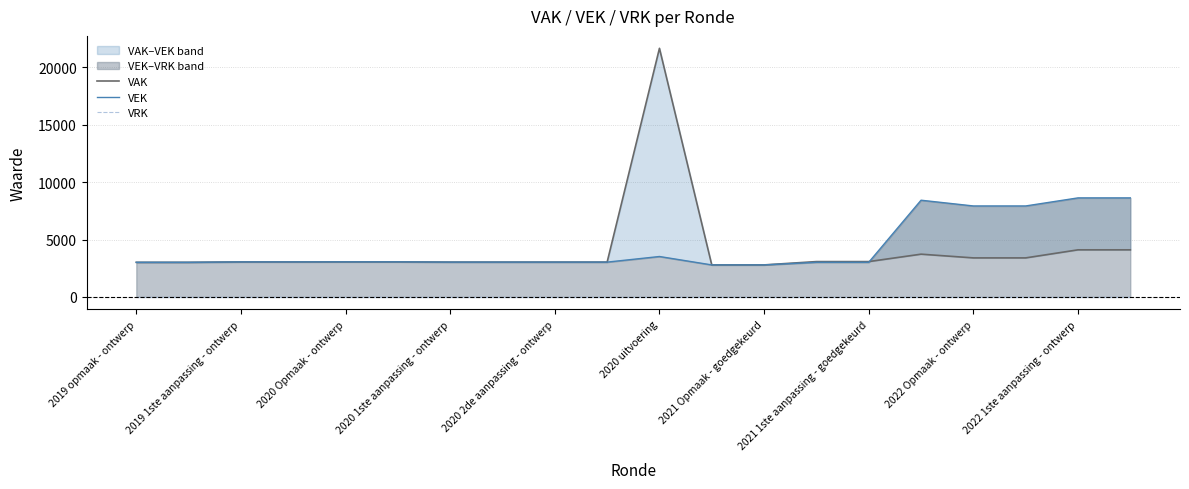

Rank the series at 2020 Opmaak - ontwerp from highest to lowest value.

VAK, VEK, VRK